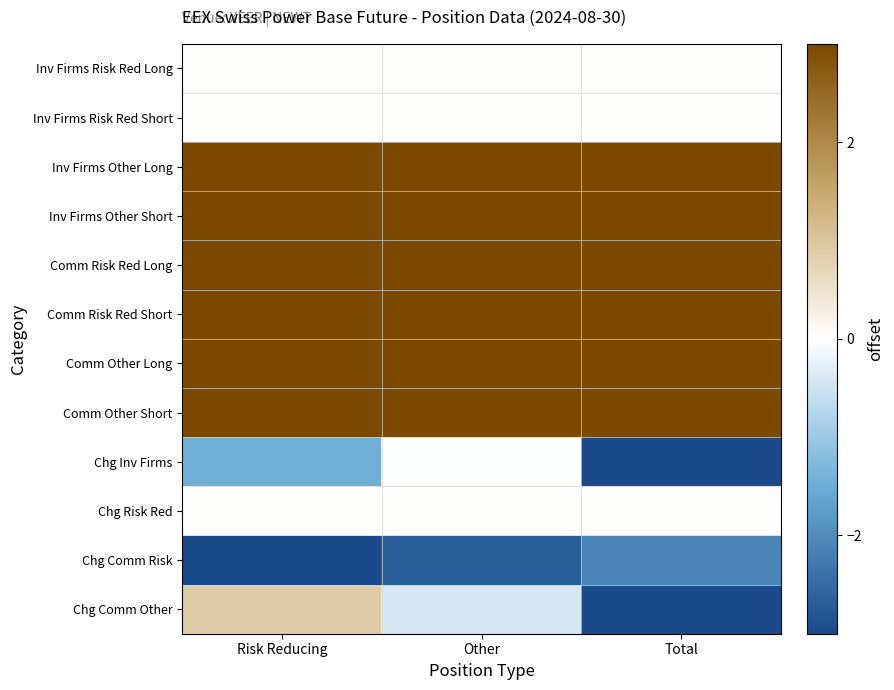

Which category has the highest value across all series?

Risk Reducing